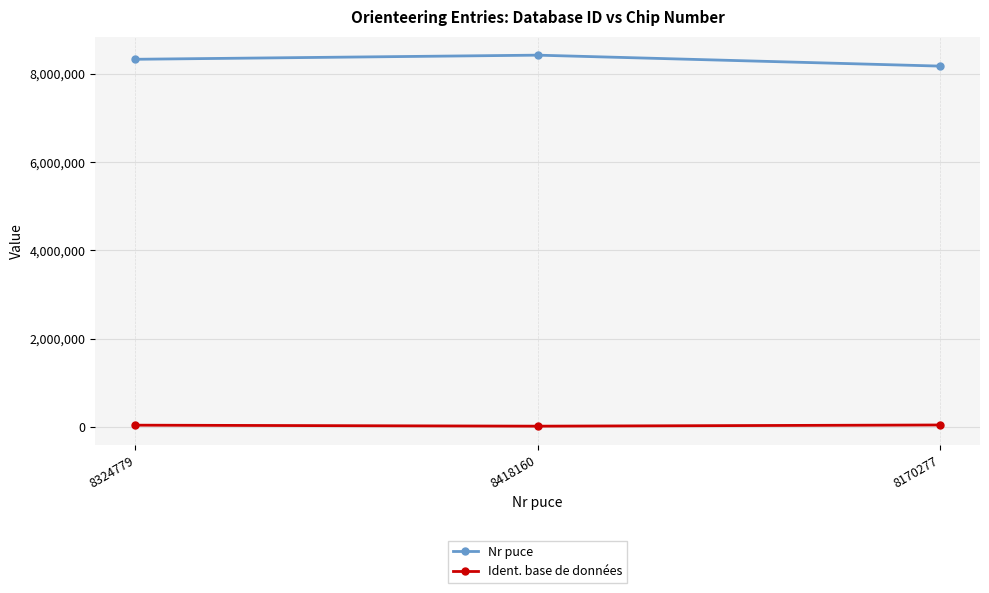

What is the average value of the Nr puce series?

8304405